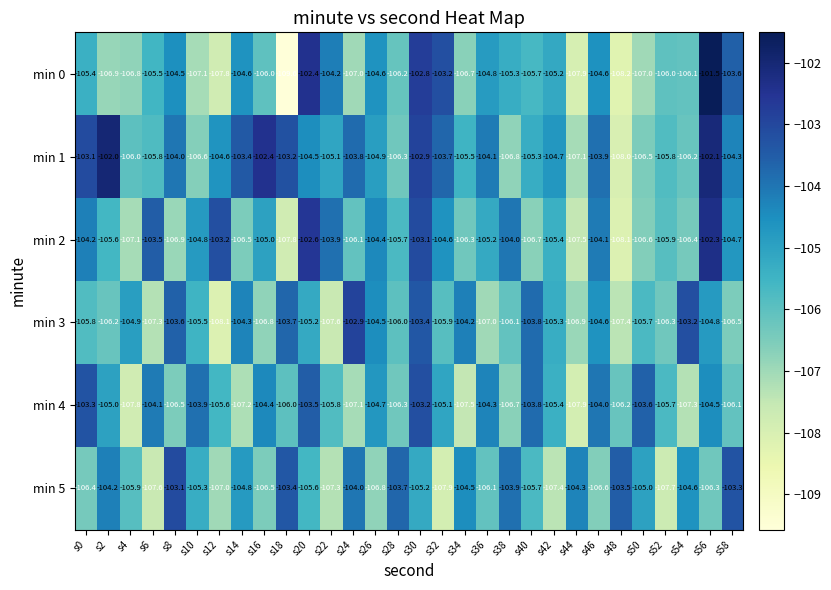

True or false: min 0 has a value of -158.2 at s28.

False